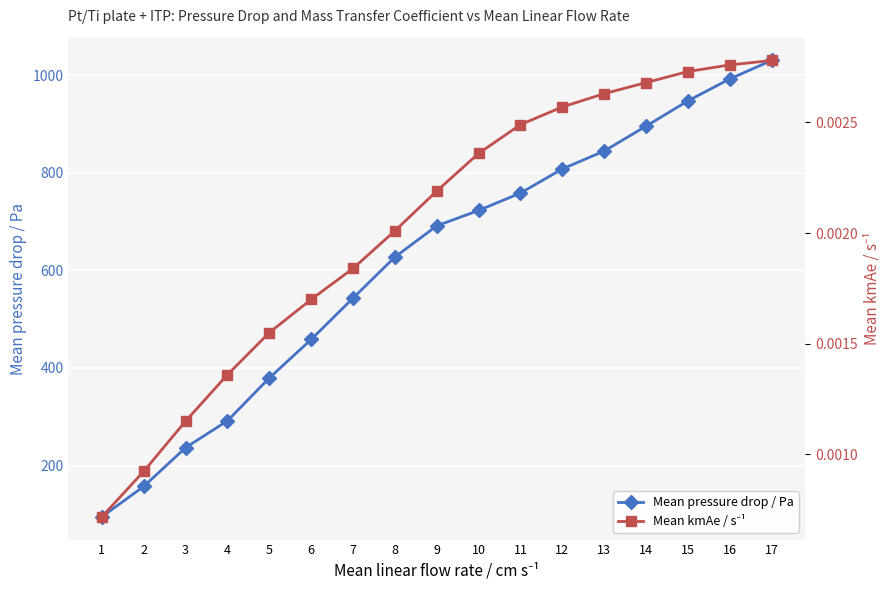

What is the value of the Mean pressure drop / Pa point at the 7th from the left?

543.1